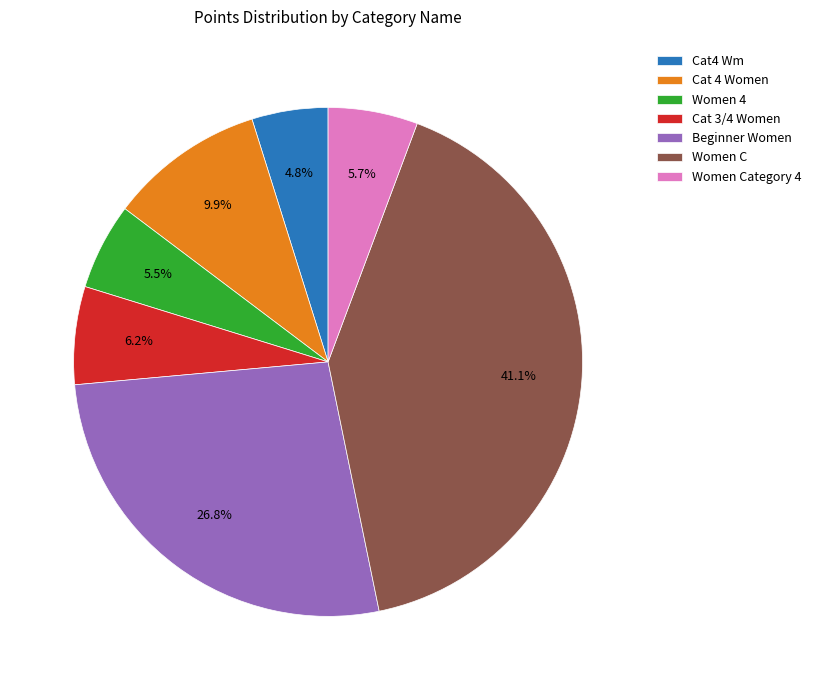

True or false: Cat4 Wm accounts for 5% of the total.

True